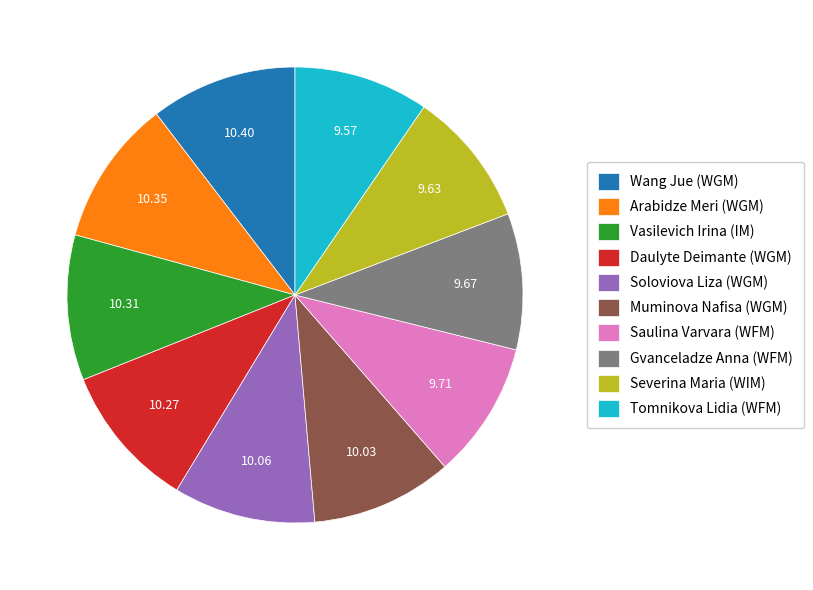

Is the sum of Wang Jue (WGM) and Vasilevich Irina (IM) greater than half?

No